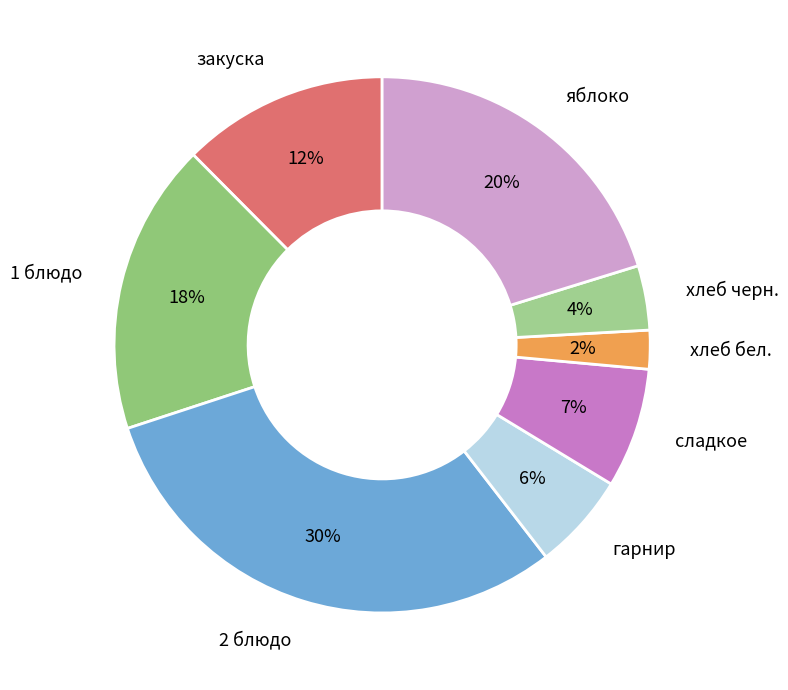

Is there a majority slice in this chart?

No